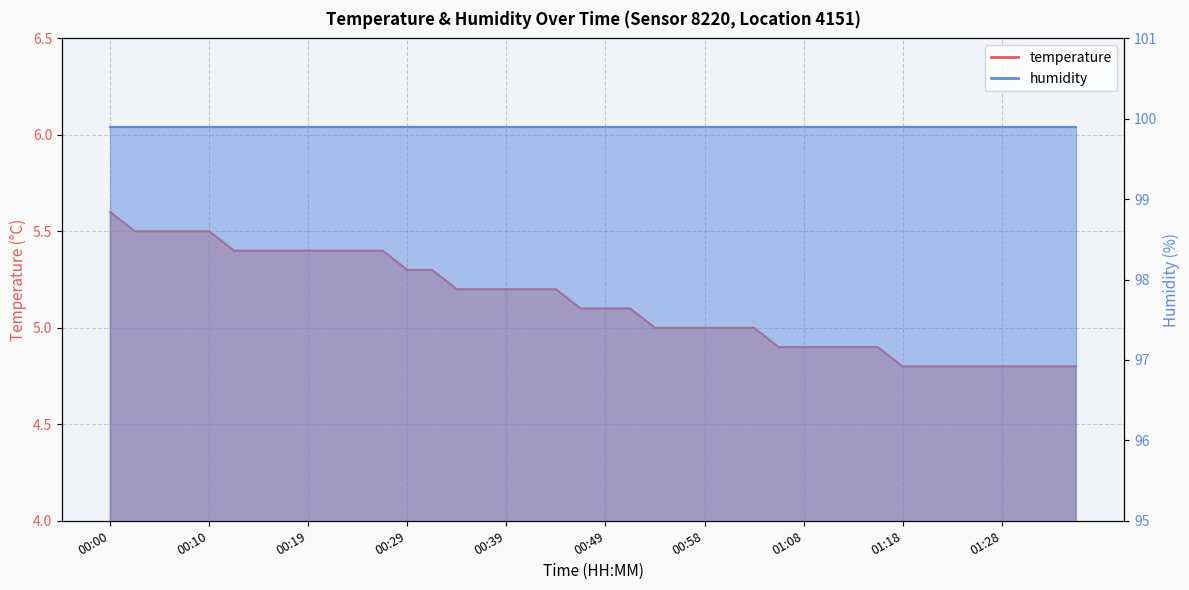

At which category does the chart reach its peak across all series?

00:00